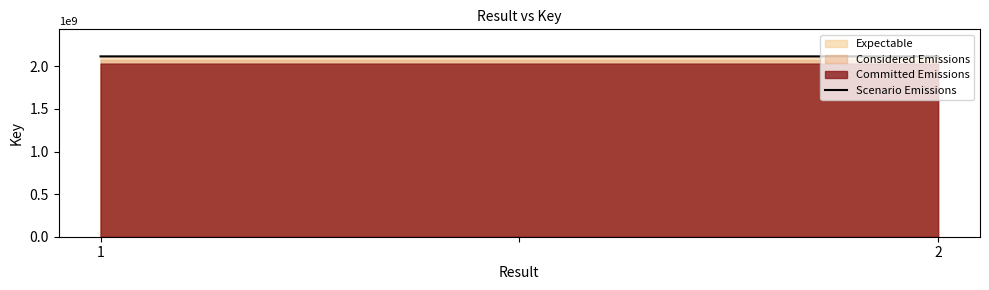

The chart shows a value of 2117852251 at 1. True or false?

True